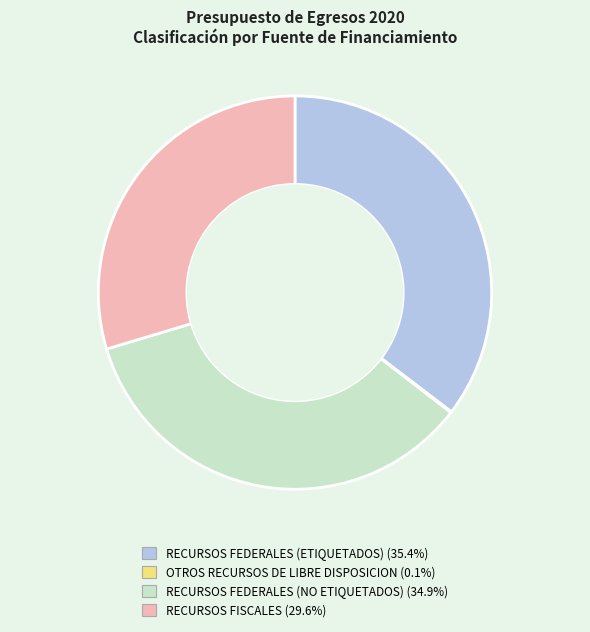

Do RECURSOS FISCALES and RECURSOS FEDERALES (NO ETIQUETADOS) together represent more than half of the pie?

Yes